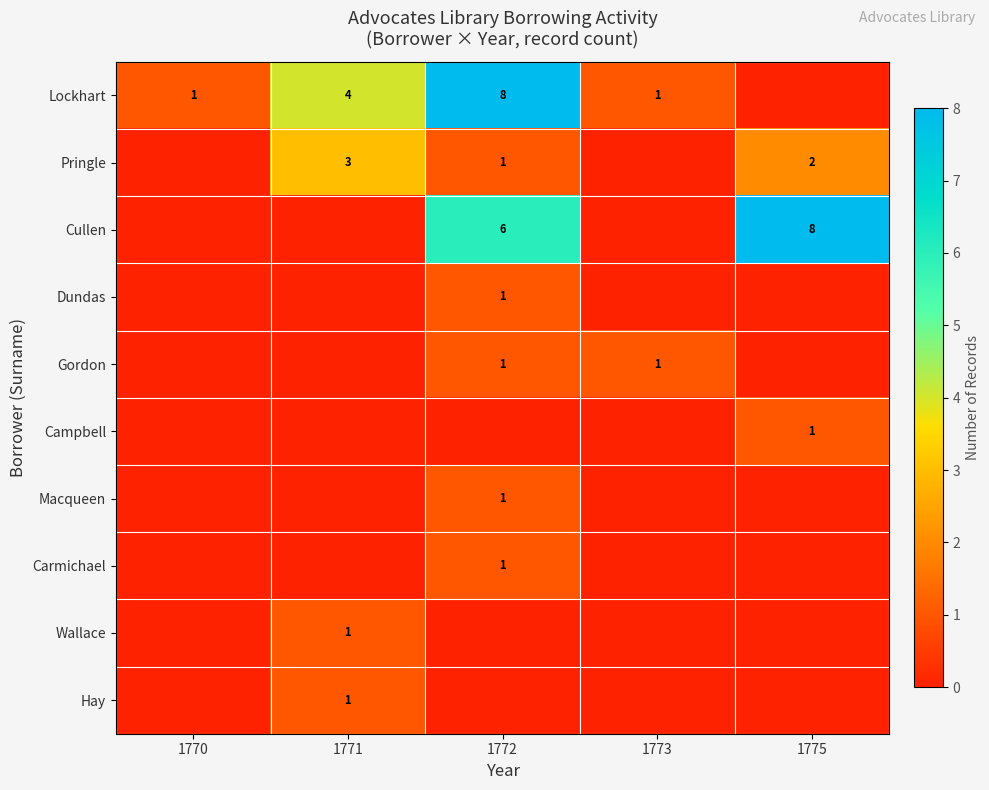

Is it true that Pringle equals 4 at 1771?

False